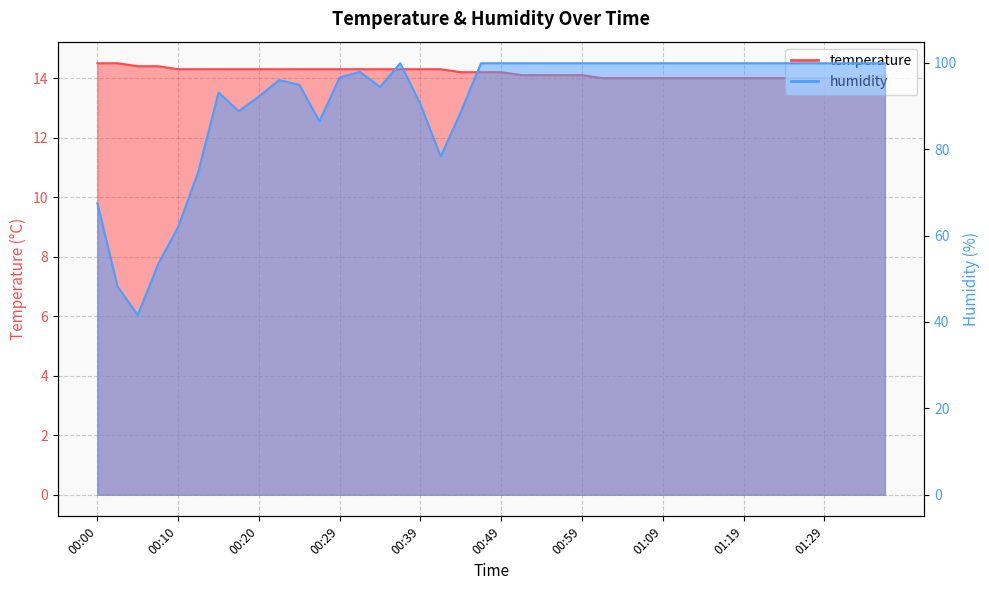

Reading right to left, what are all the values shown in this chart?

temperature: 14.1	14.0	14.0	14.0	14.0	14.0	14.0	14.0	14.0	14.0	14.0	14.0	14.0	14.0	14.0	14.1	14.1	14.1	14.1	14.2	14.2	14.2	14.3	14.3	14.3	14.3	14.3	14.3	14.3	14.3	14.3	14.3	14.3	14.3	14.3	14.3	14.4	14.4	14.5	14.5
humidity: 99.9	99.9	99.9	99.9	99.9	99.9	99.9	99.9	99.9	99.9	99.9	99.9	99.9	99.9	99.9	99.9	99.9	99.9	99.9	99.9	99.9	88.6	78.3	90.4	99.9	94.4	97.9	96.6	86.5	94.9	96.0	92.2	88.8	93.1	74.8	62.0	53.3	41.6	48.2	67.5